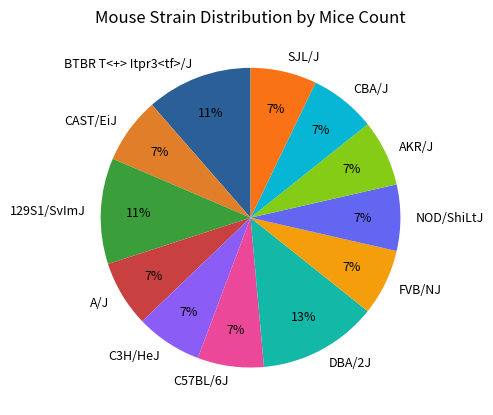

What is the largest slice in the pie chart?

DBA/2J